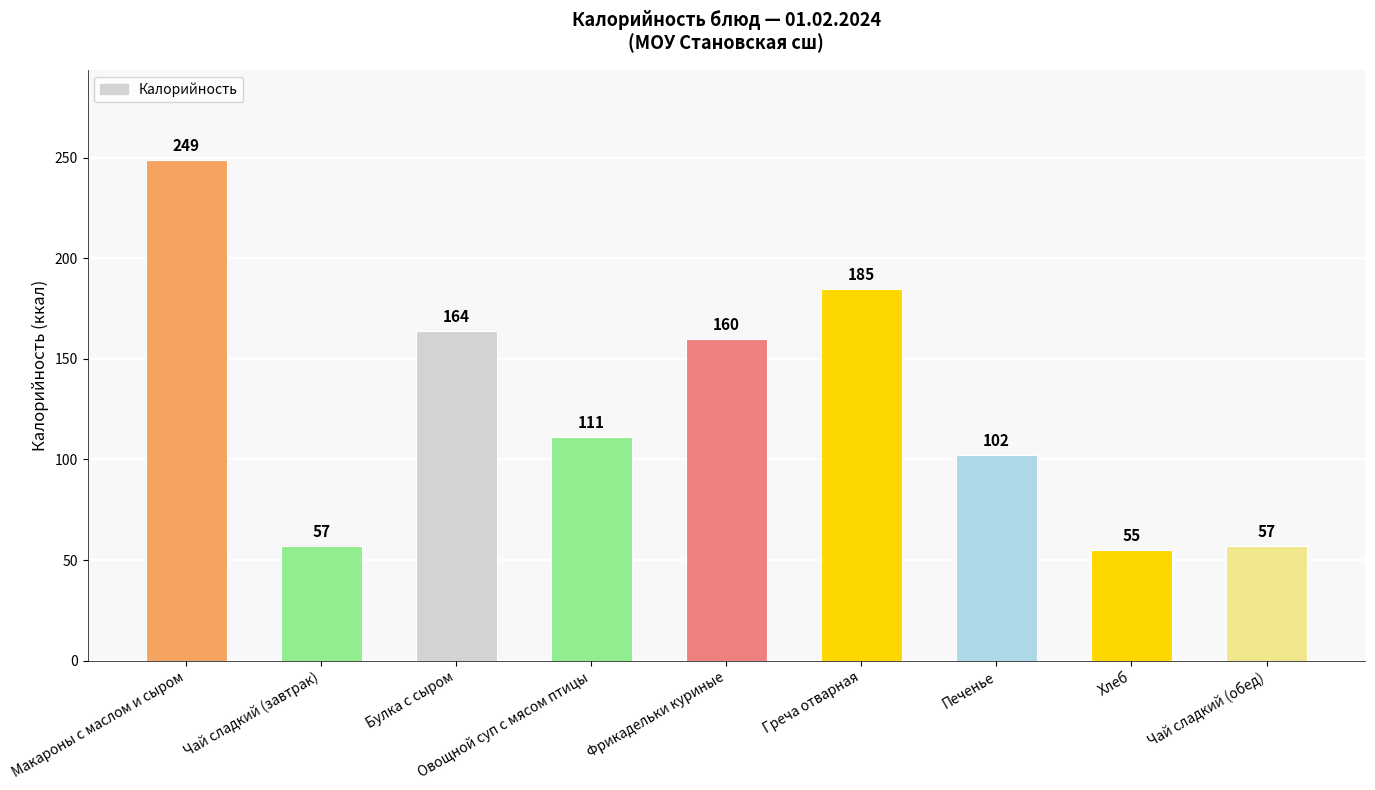

True or false: the data shows 160 at Фрикадельки куриные.

True